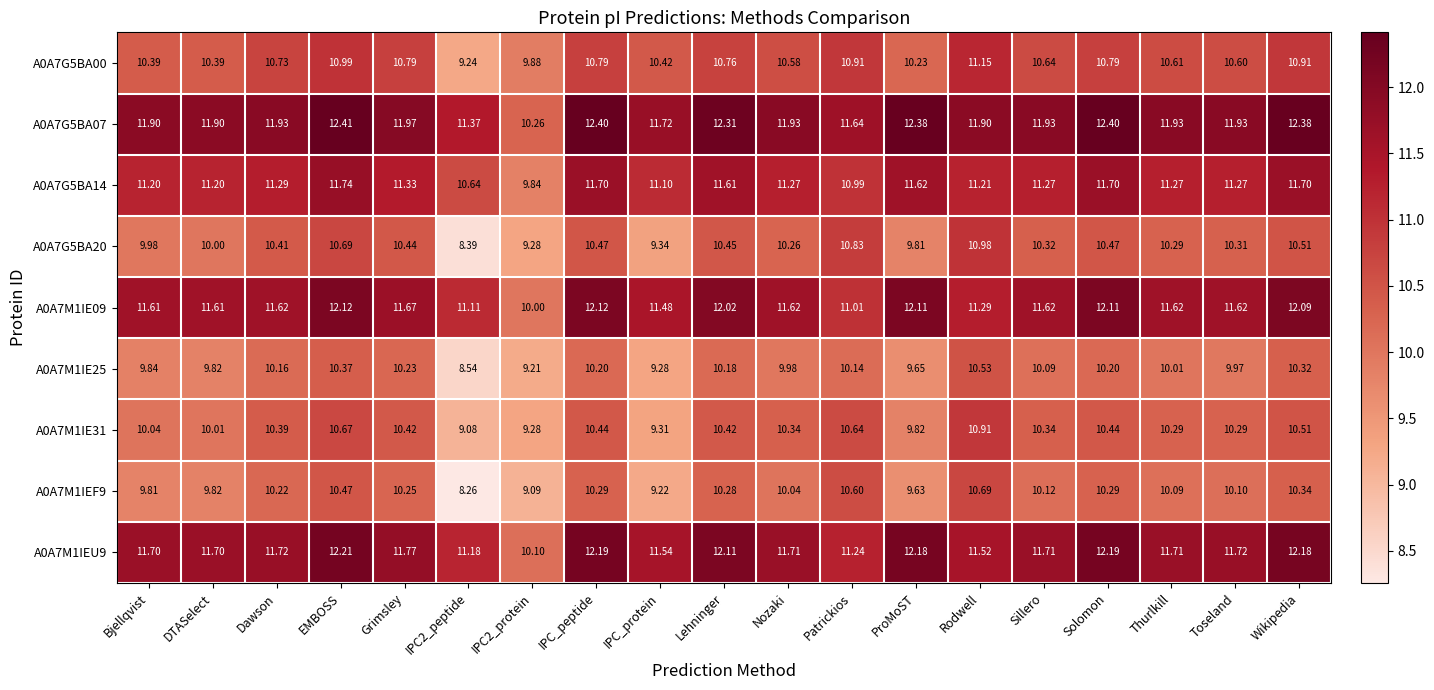

How many distinct data groups are displayed?

9